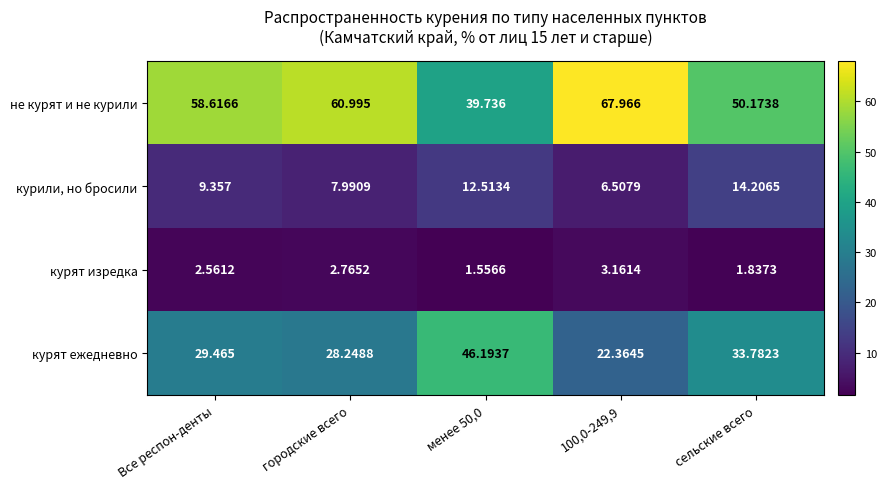

At which label does курили, но бросили reach its peak?

сельские всего